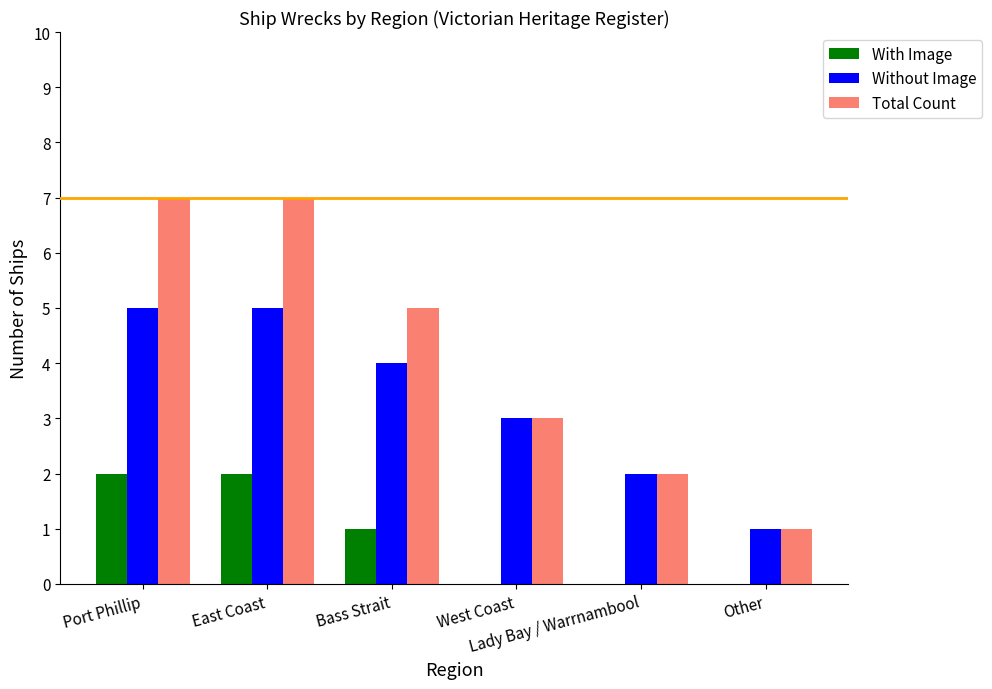

What is the sum of all Total Count values?

25